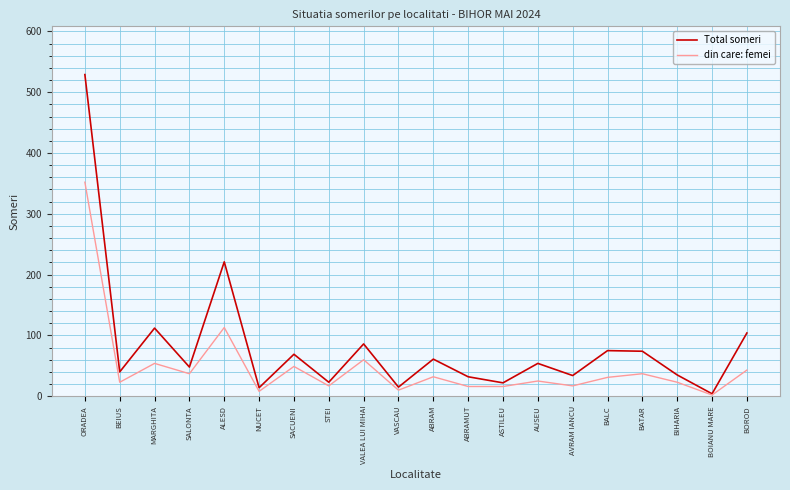

What position from the left is AVRAM IANCU?

15